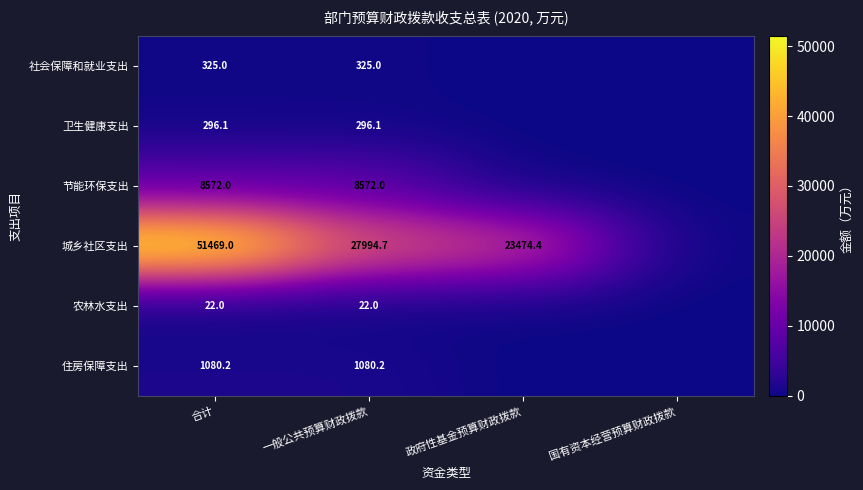

Which series has the widest spread of values?

城乡社区支出